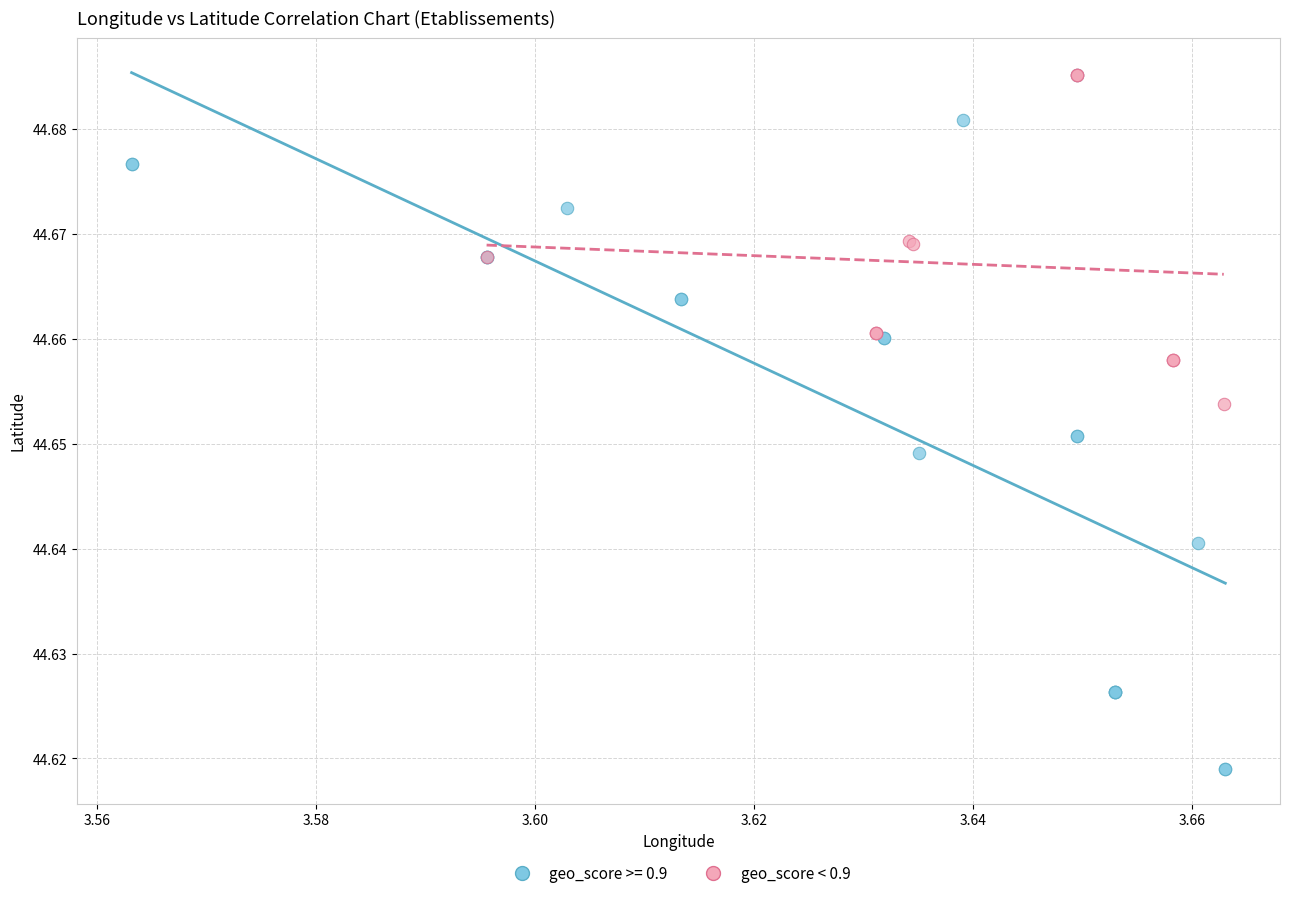

Which series has the largest Y range (max minus min)?

geo_score >= 0.9